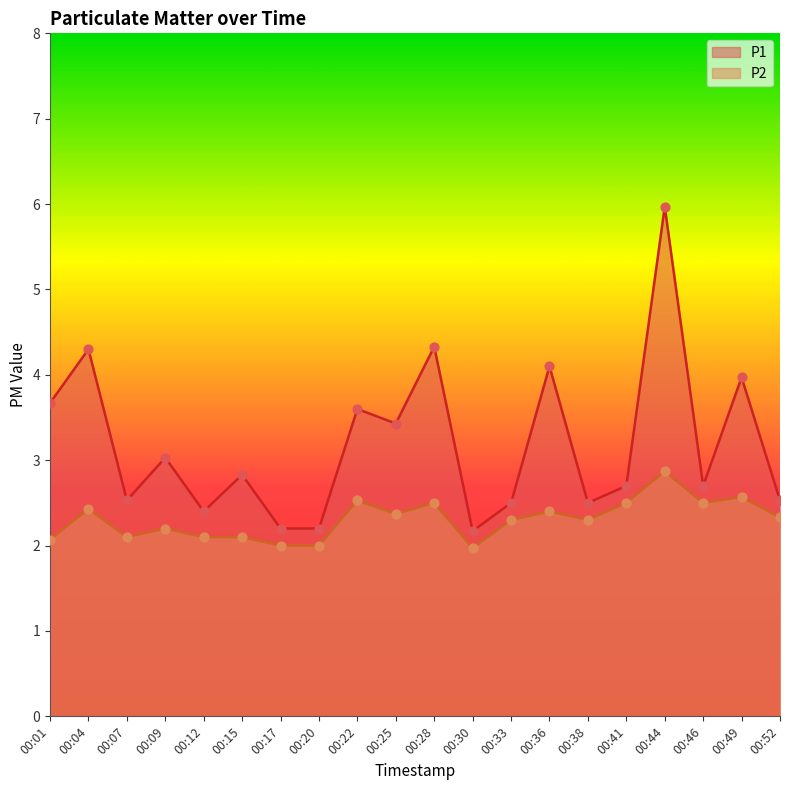

Which series has the largest total across all categories?

P1